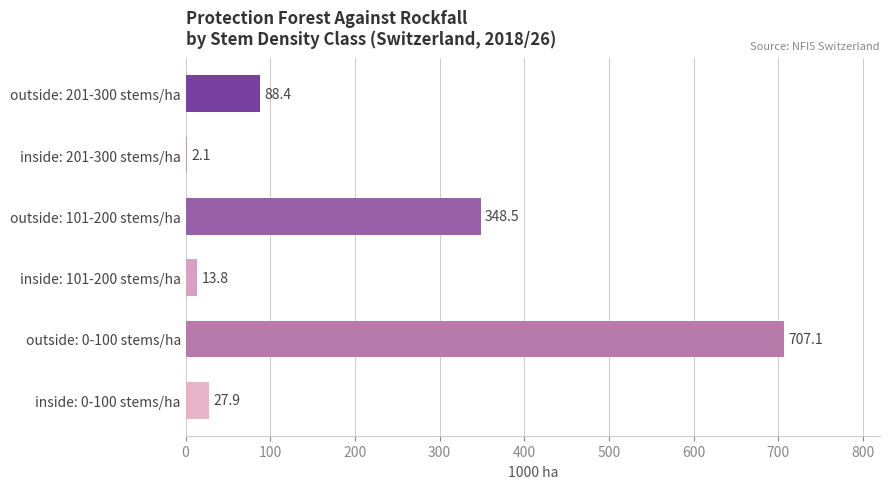

Count the number of categories in the chart.

6